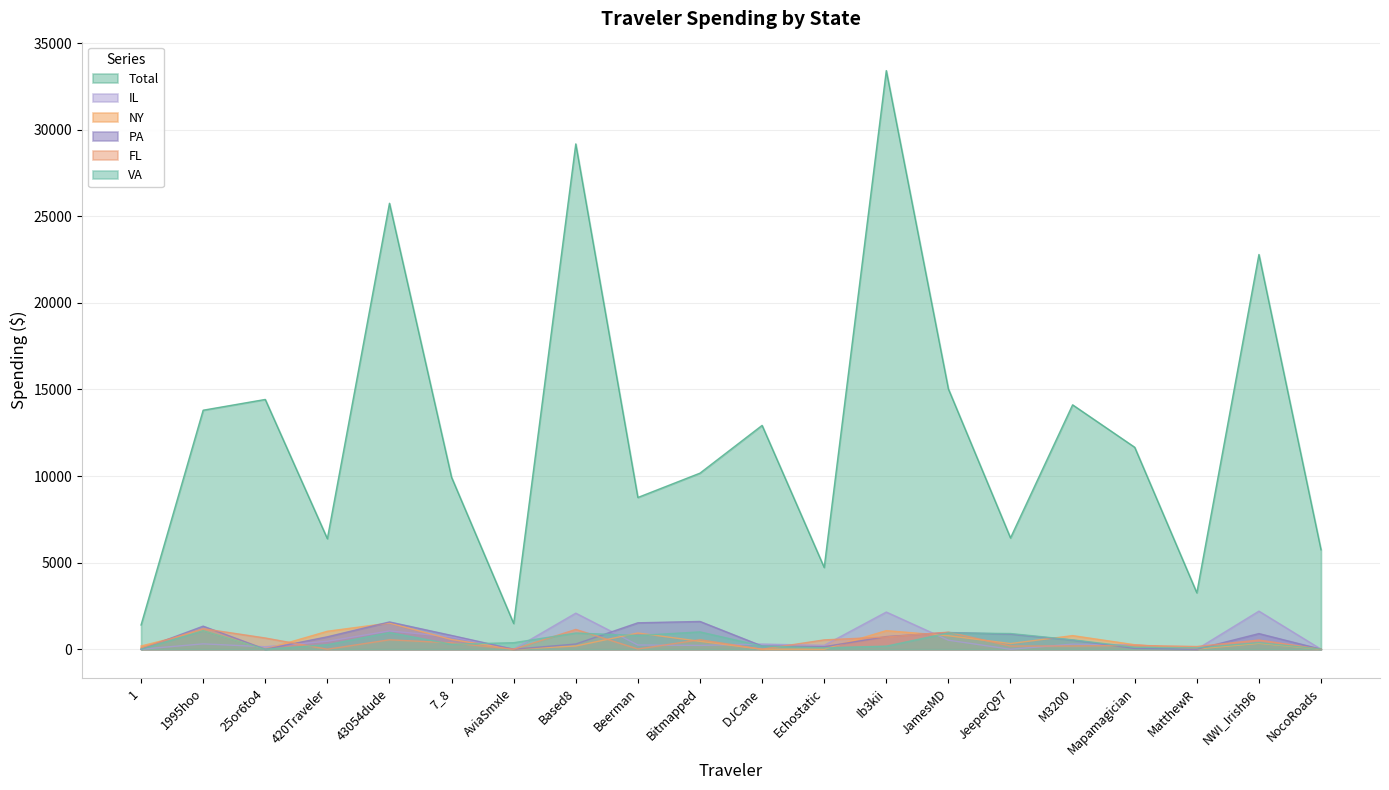

True or false: Total and PA cross at least once.

False